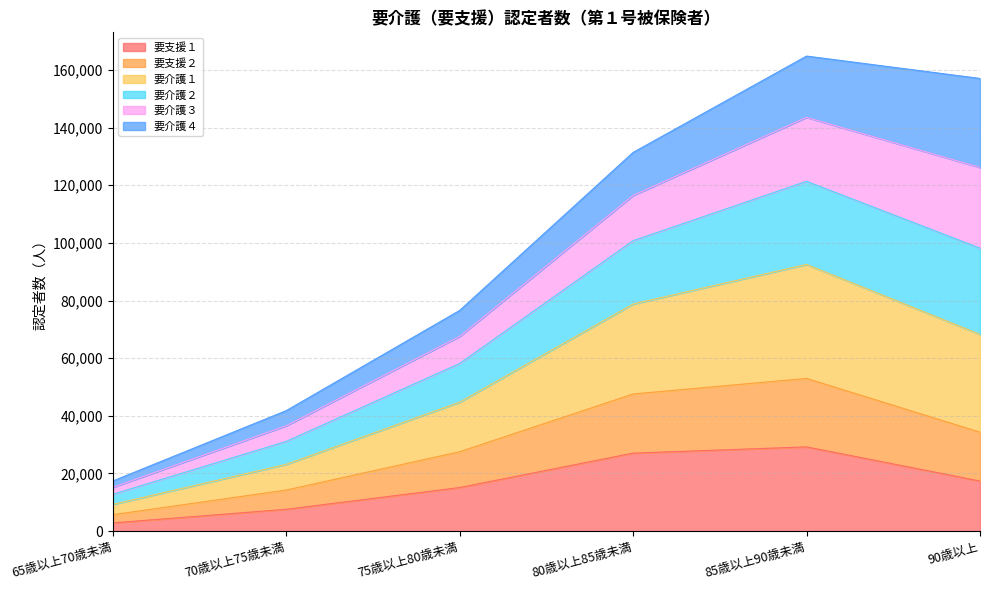

What is the total value across all series at 75歳以上80歳未満?

76569